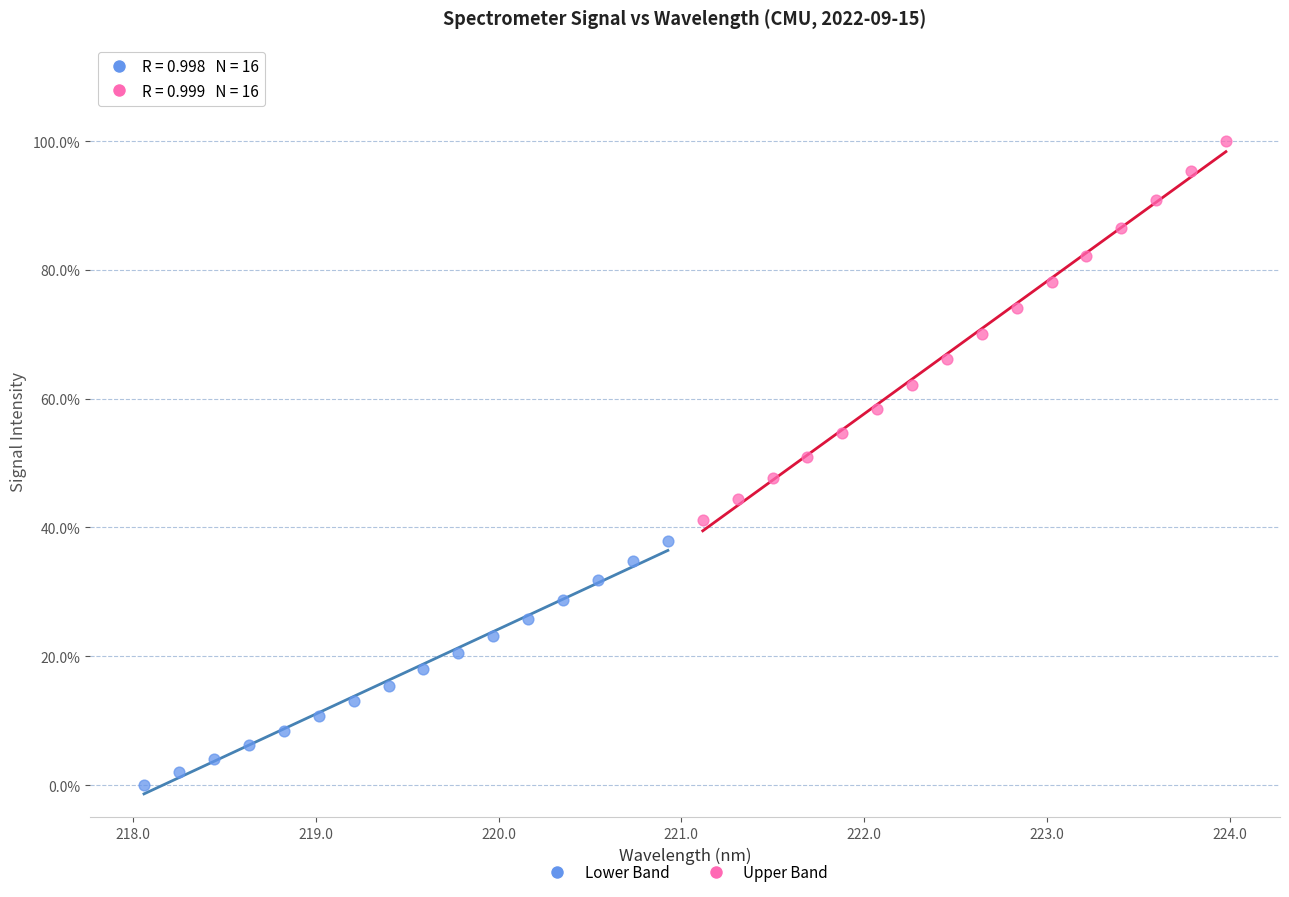

Which series contains the lowest Y value?

Lower Band